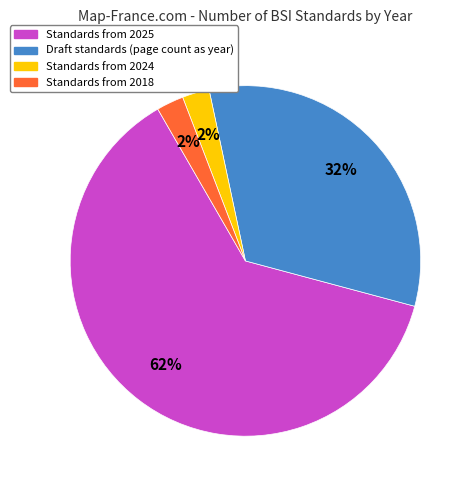

How many segments does this pie chart have?

4